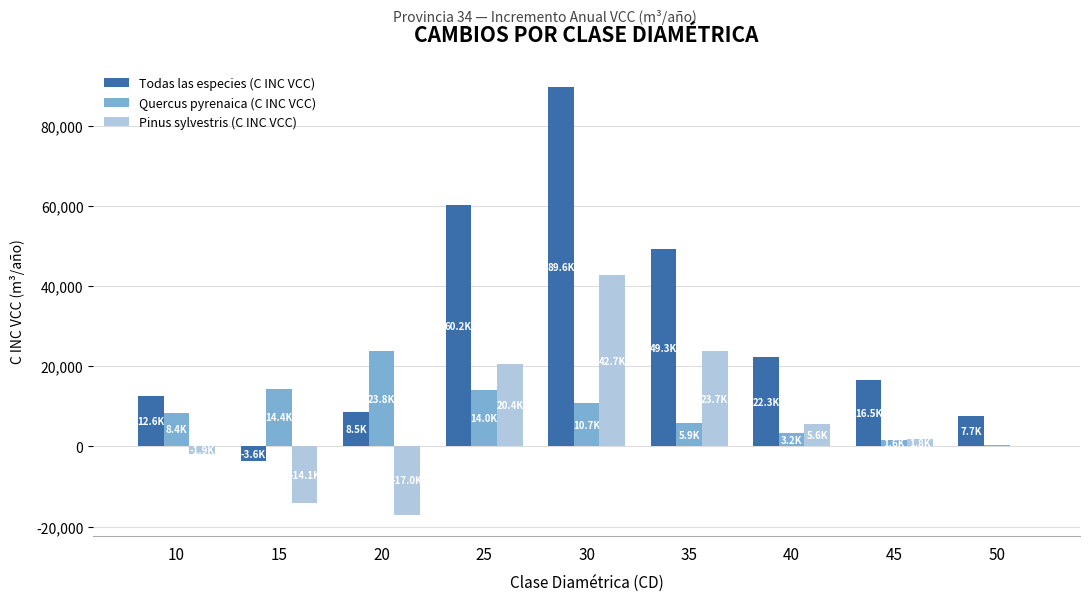

The value of Quercus pyrenaica (C INC VCC) at 25 is 4935.7. True or false?

False